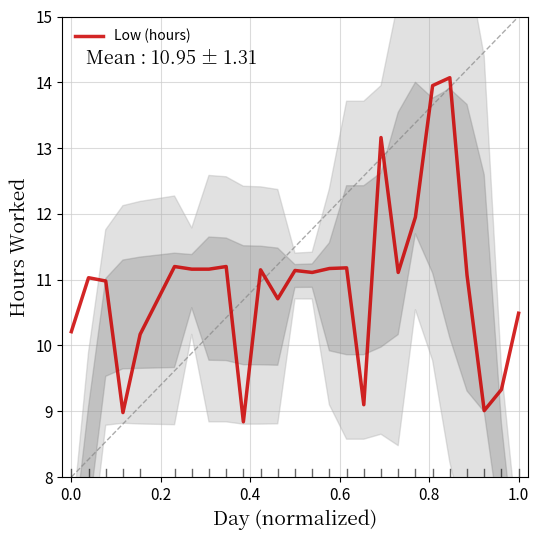

Reading left to right, extract all data points from this chart.

10.2	11.0	11.0	9.0	10.2	11.2	11.2	11.2	11.2	8.8	11.2	10.7	11.1	11.1	11.2	11.2	9.1	13.2	11.1	11.9	13.9	14.1	11.1	9.0	9.3	10.5